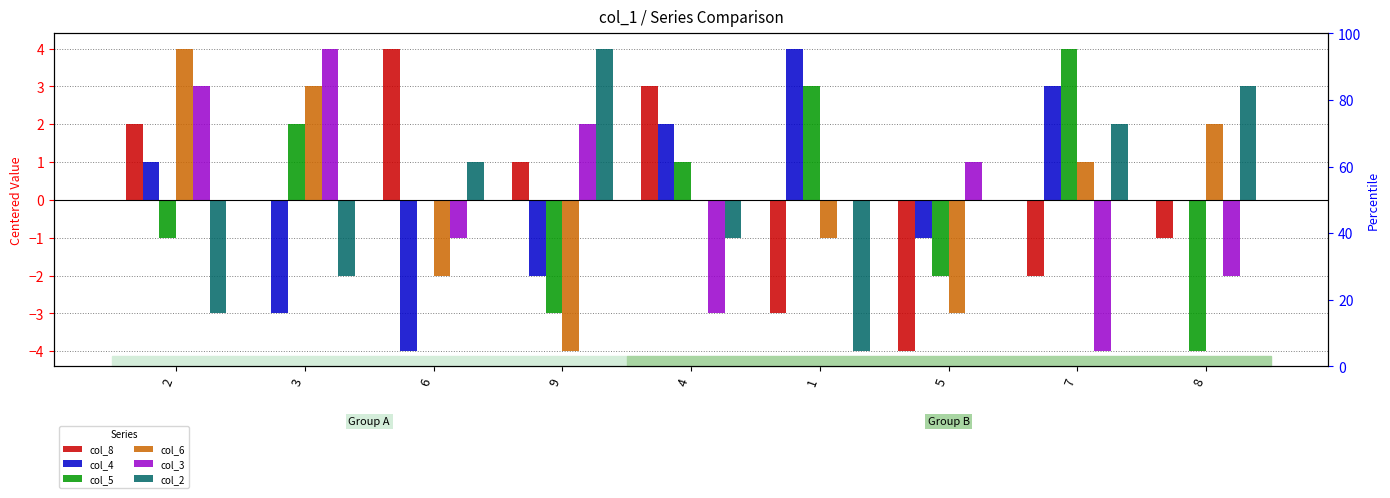

Is the value of col_2 at 9 greater than the value of col_8 at 2?

Yes